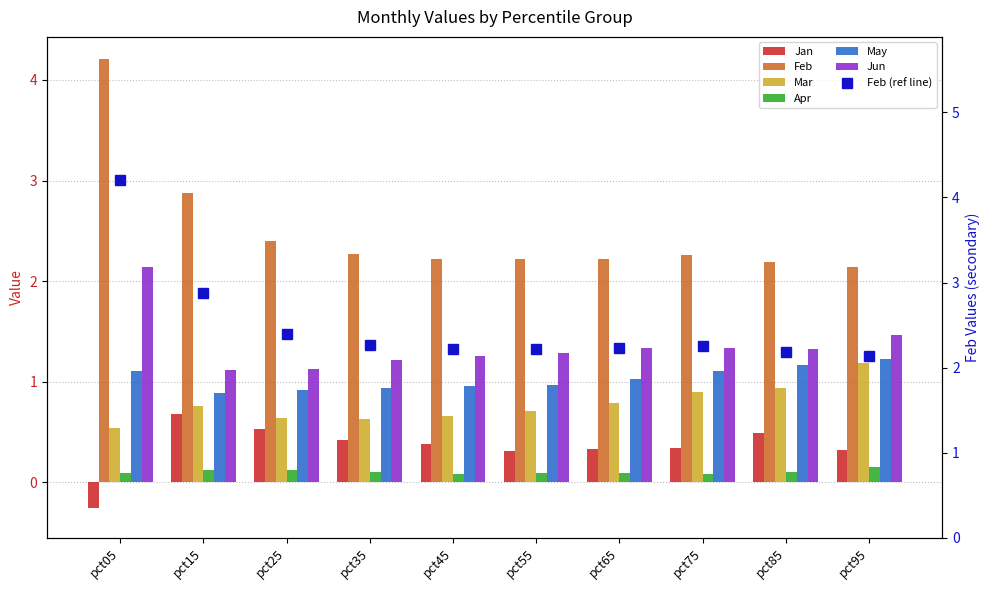

Which series has the largest total across all categories?

Feb